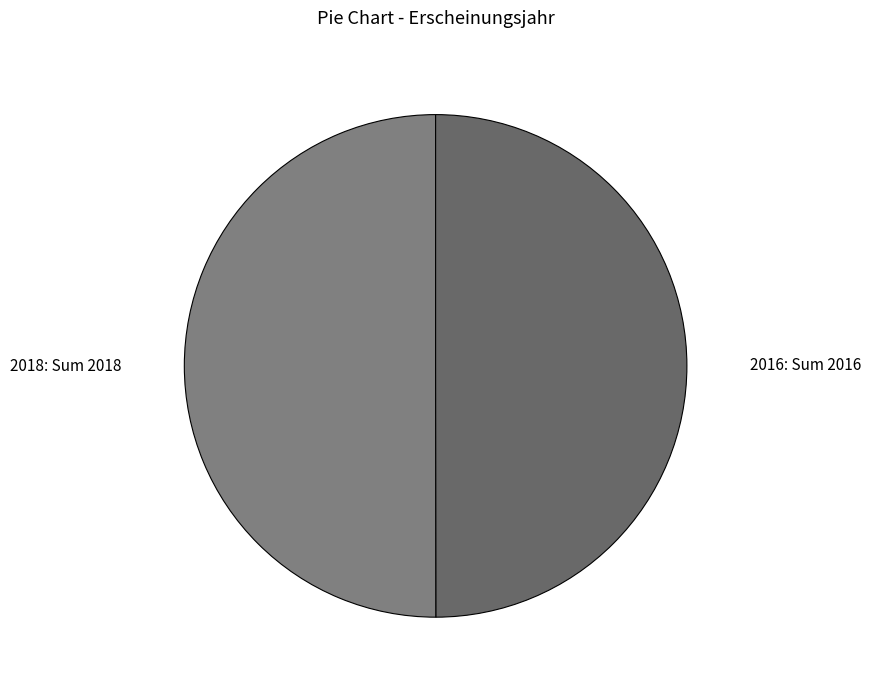

How many segments does this pie chart have?

2